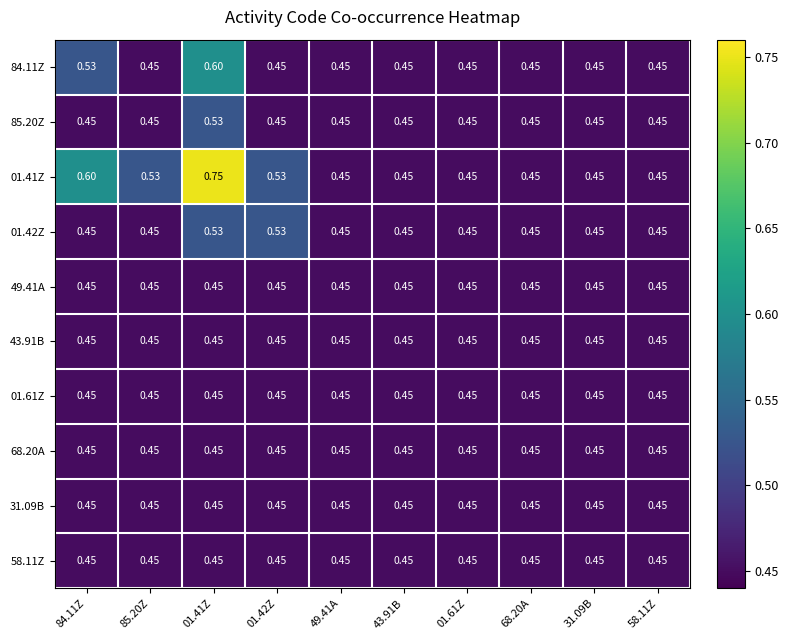

What is the greatest value displayed?

0.8